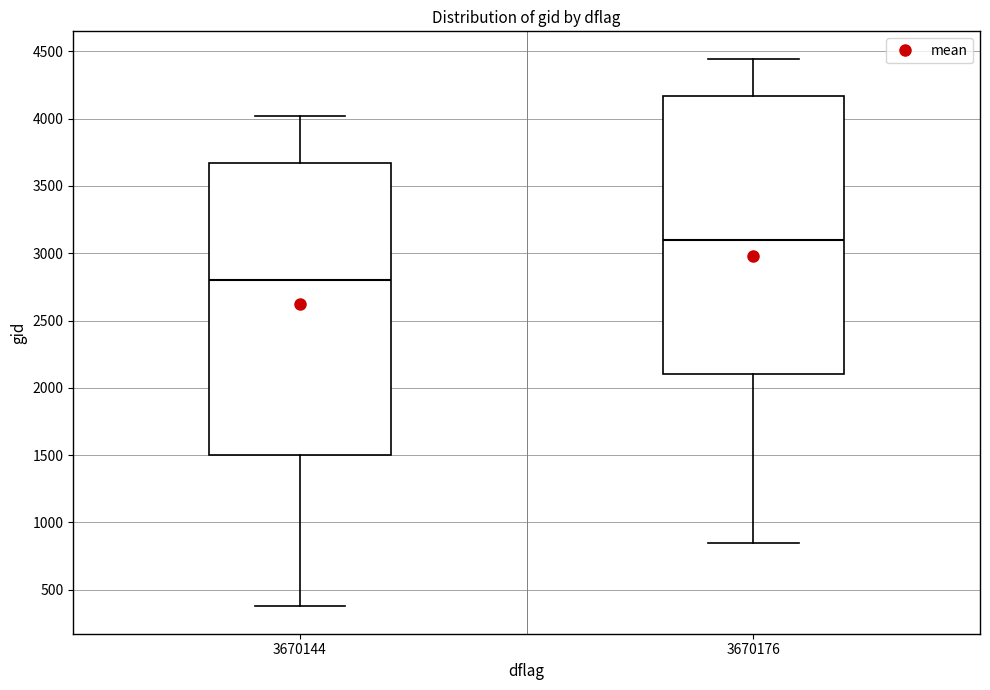

Which box's median line is the highest?

3670176